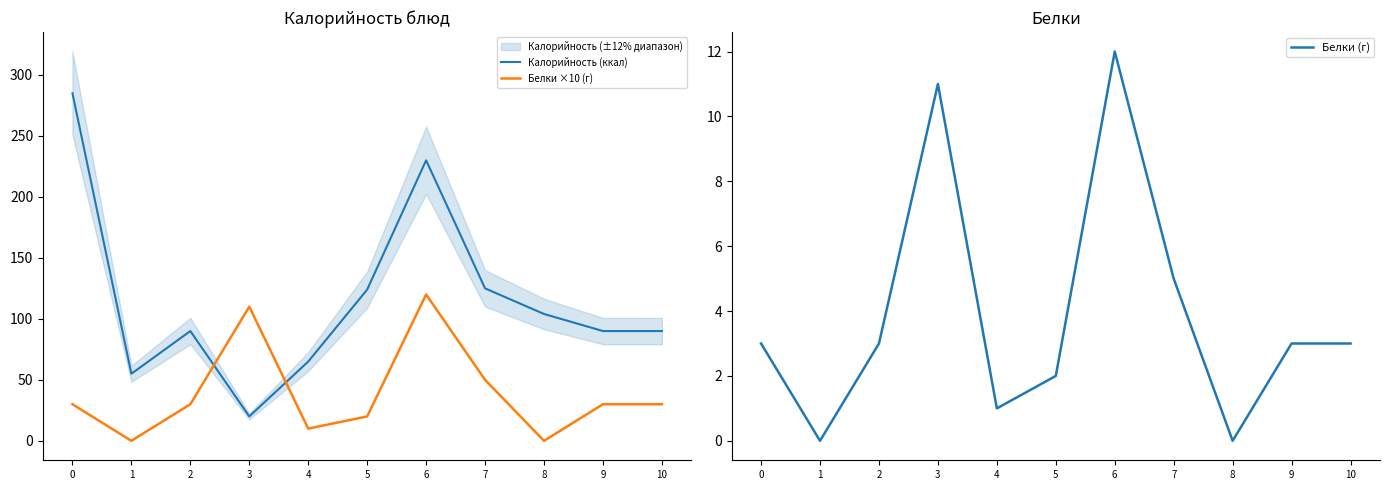

How many data points in Белки ×10 (г) are less than 30?

4